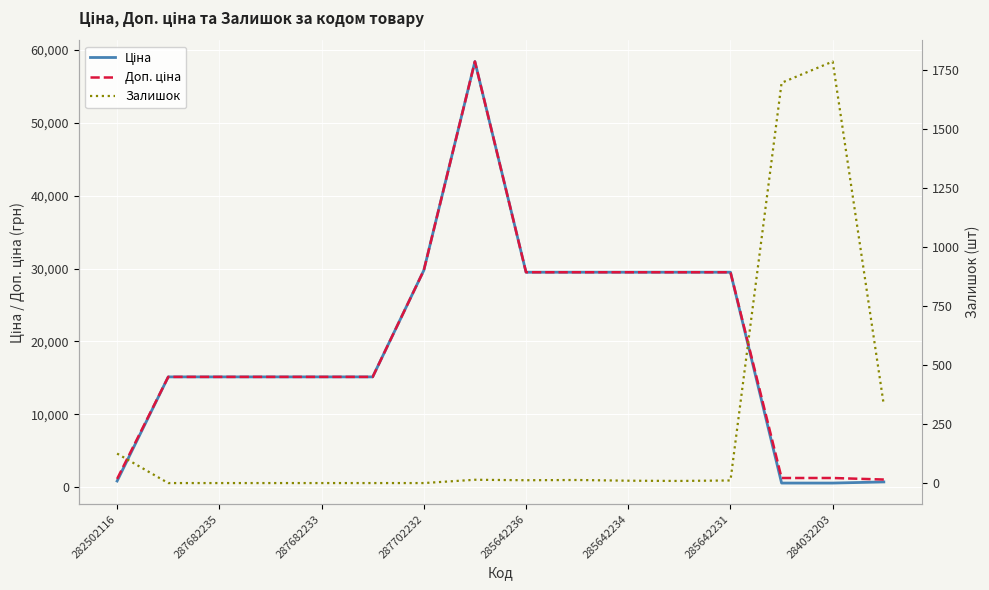

Which series ends up on top after the final intersection of Ціна and Залишок?

Ціна